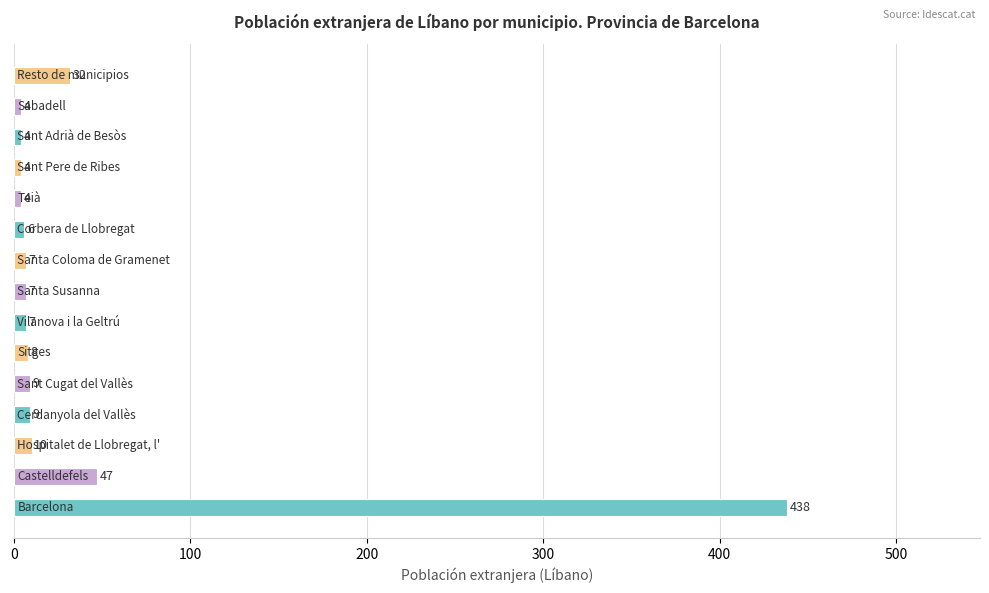

What is the difference between the second highest and minimum values?

43